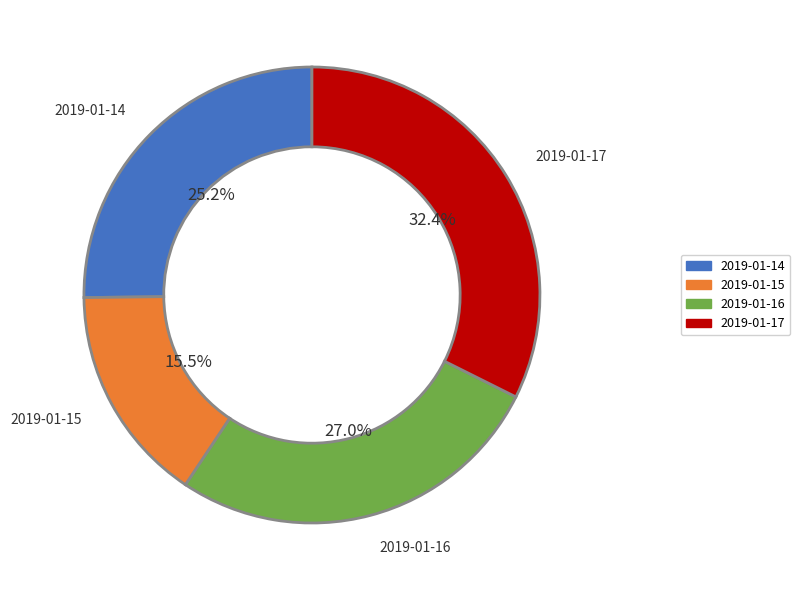

Is there a majority slice in this chart?

No